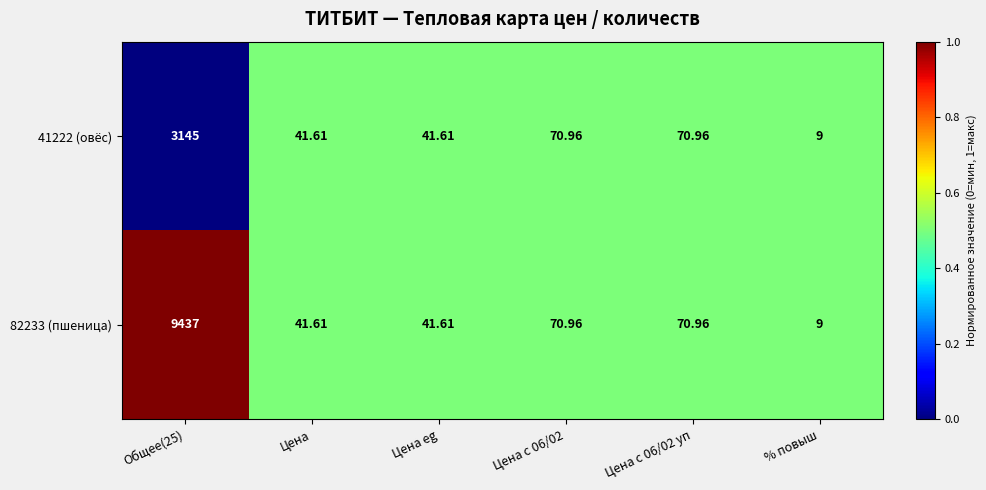

Is the value of 82233 (пшеница) at Цена eg greater than the value of 41222 (овёс) at Цена c 06/02 уп?

No